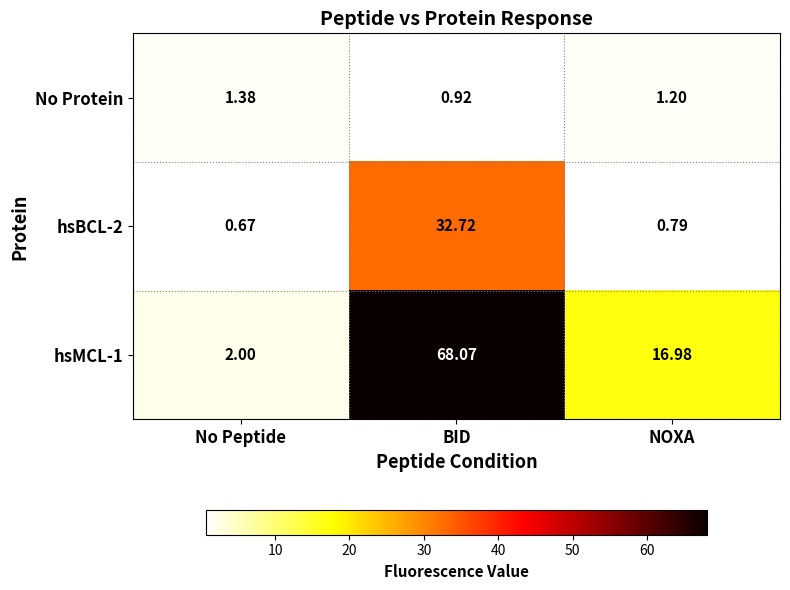

At which category does the chart reach its peak across all series?

BID